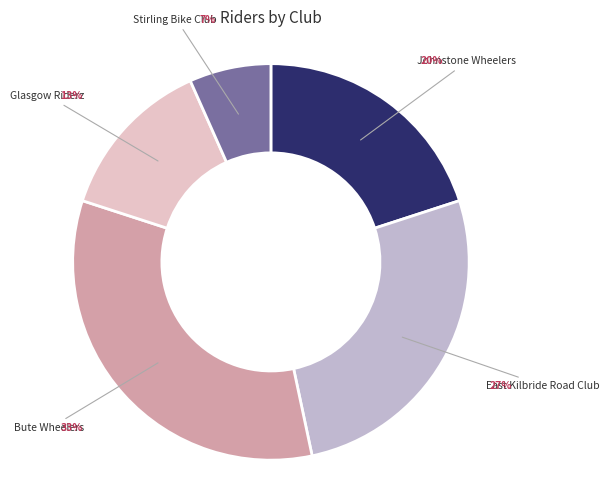

What is the largest slice in the pie chart?

Bute Wheelers